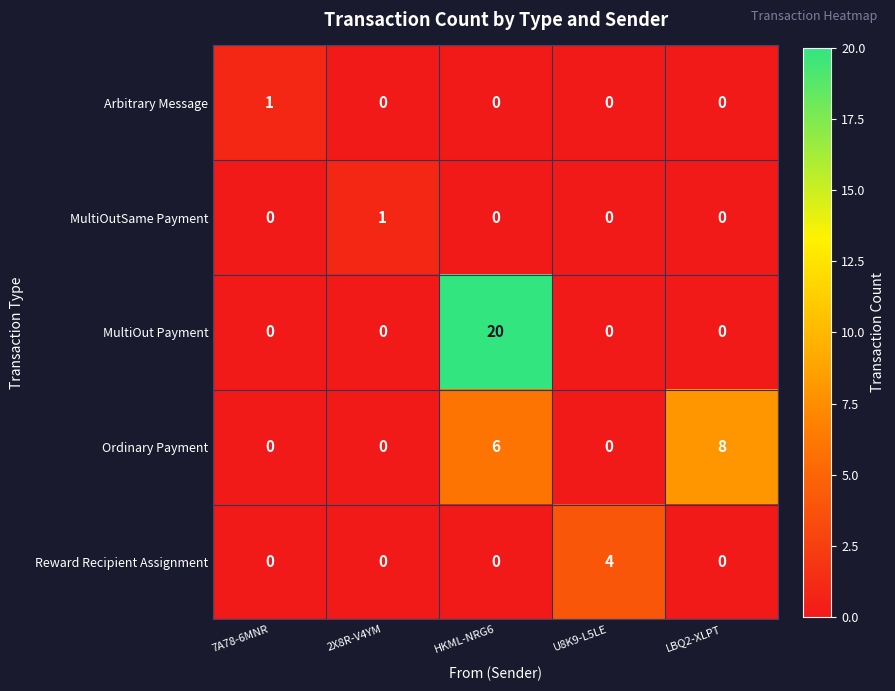

Which category has the highest value across all series?

HKML-NRG6